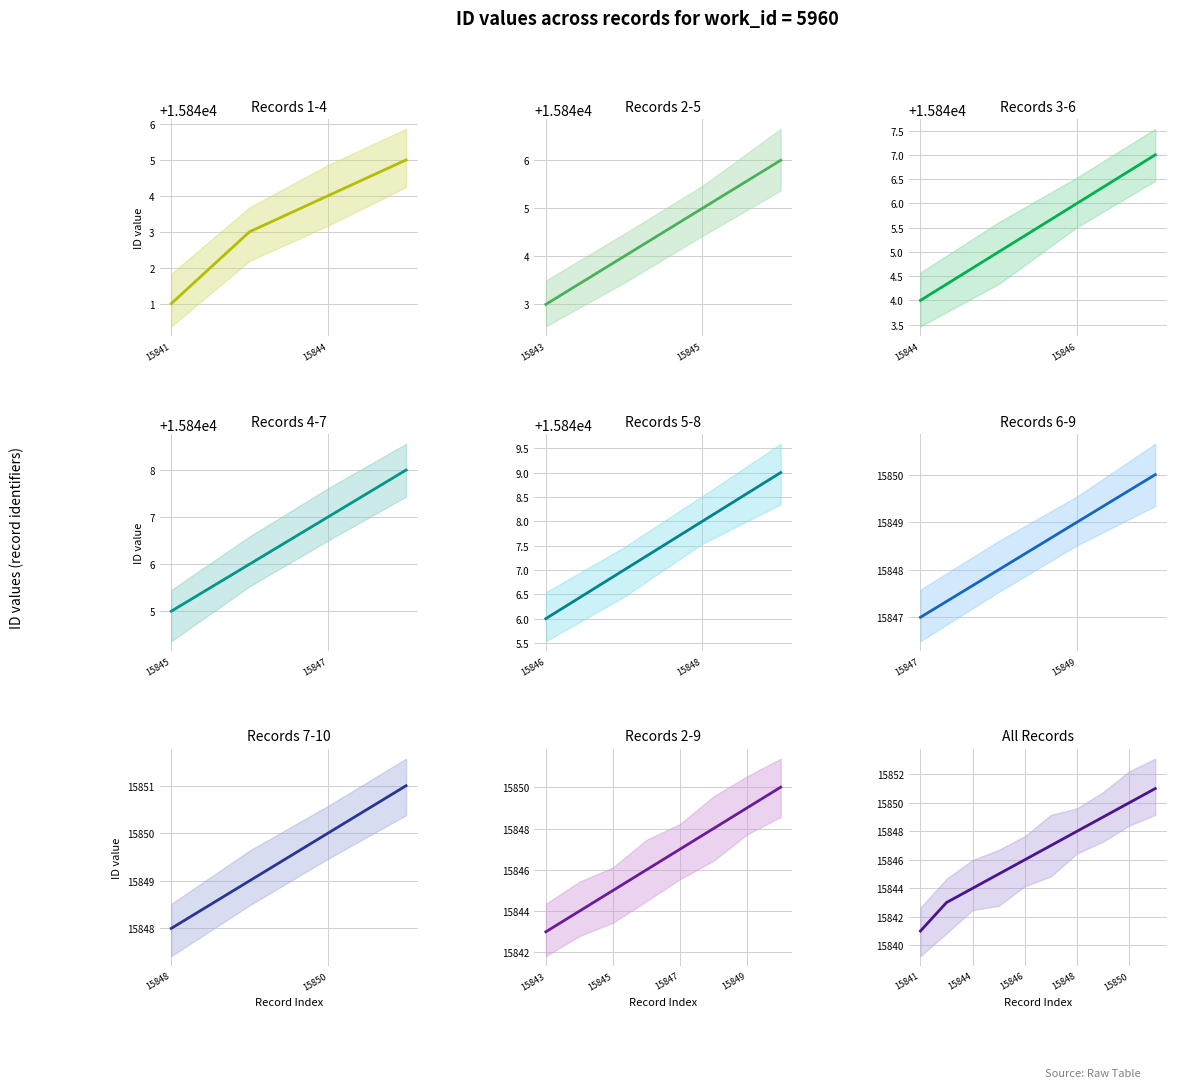

What is the greatest value displayed?

15851